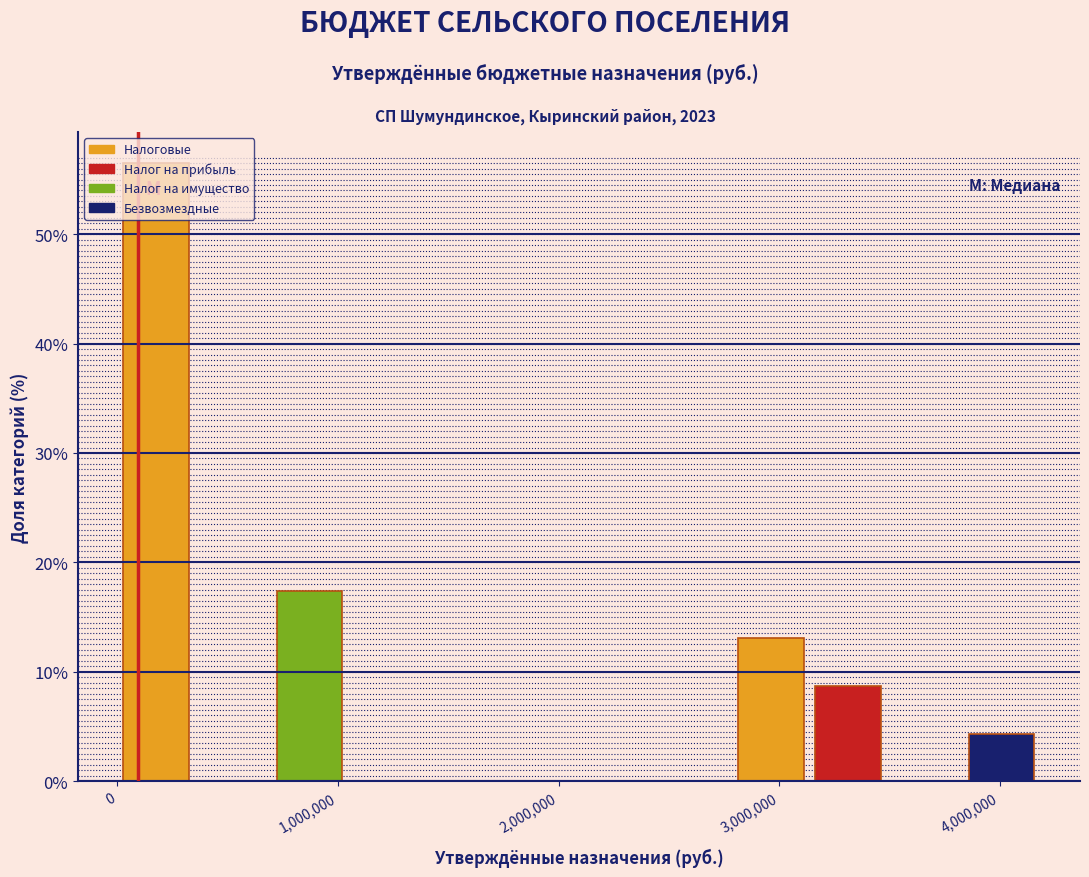

Around what value on the x-axis is the tallest bar? Give the approximate position of its centre, as read against the axis.

200000